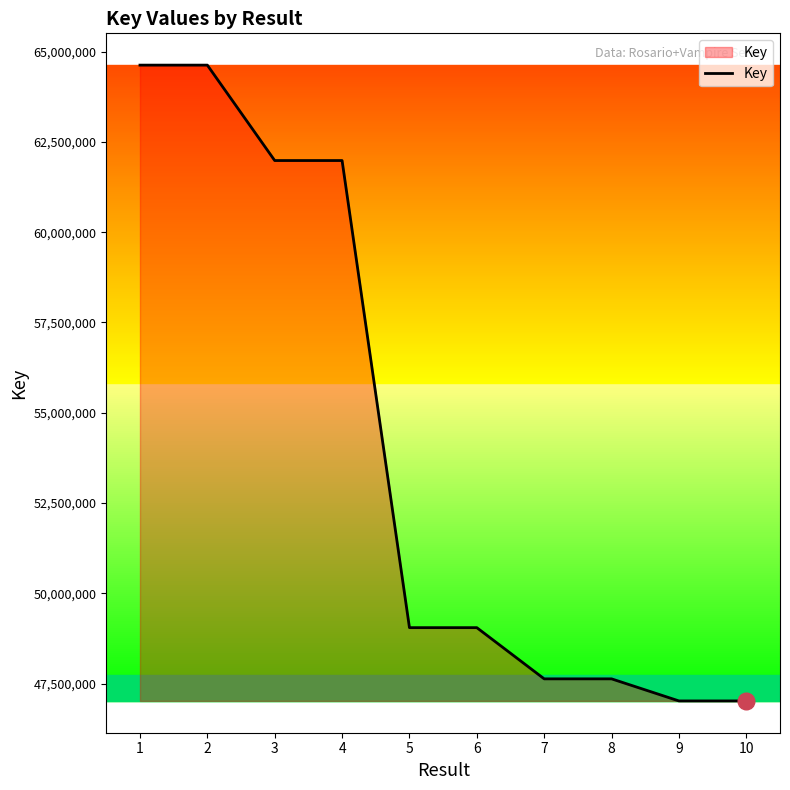

Count the number of categories in the chart.

10